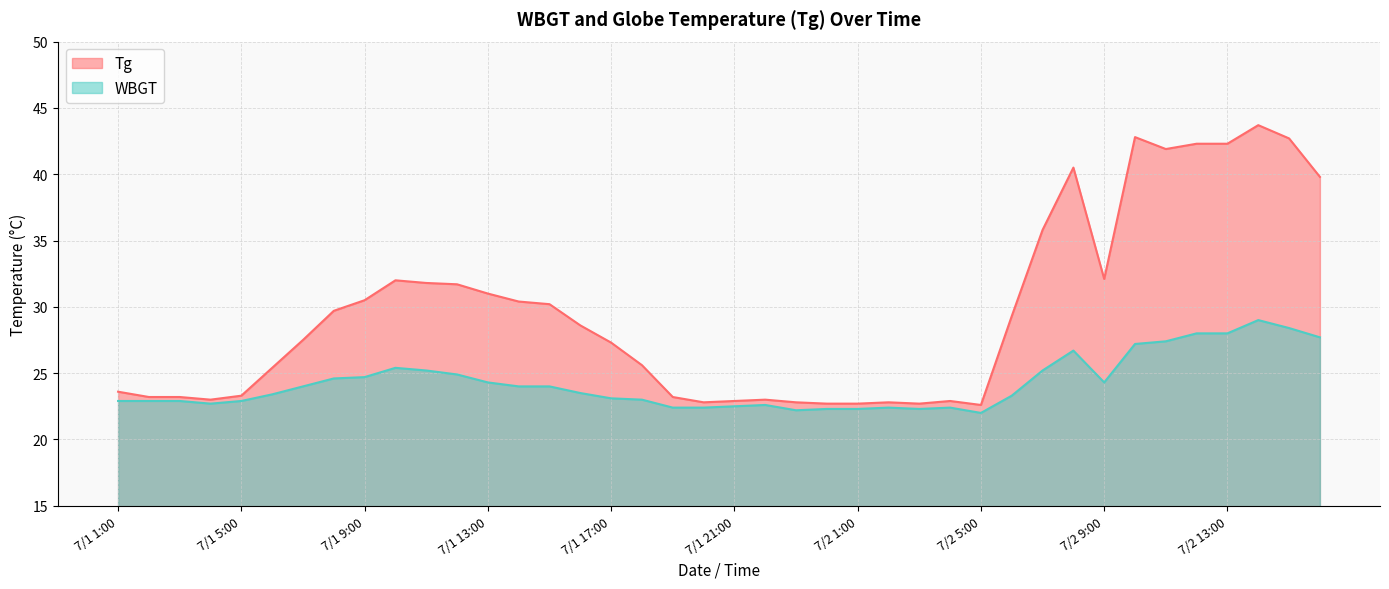

How many interior local valleys does the Tg series have?

6